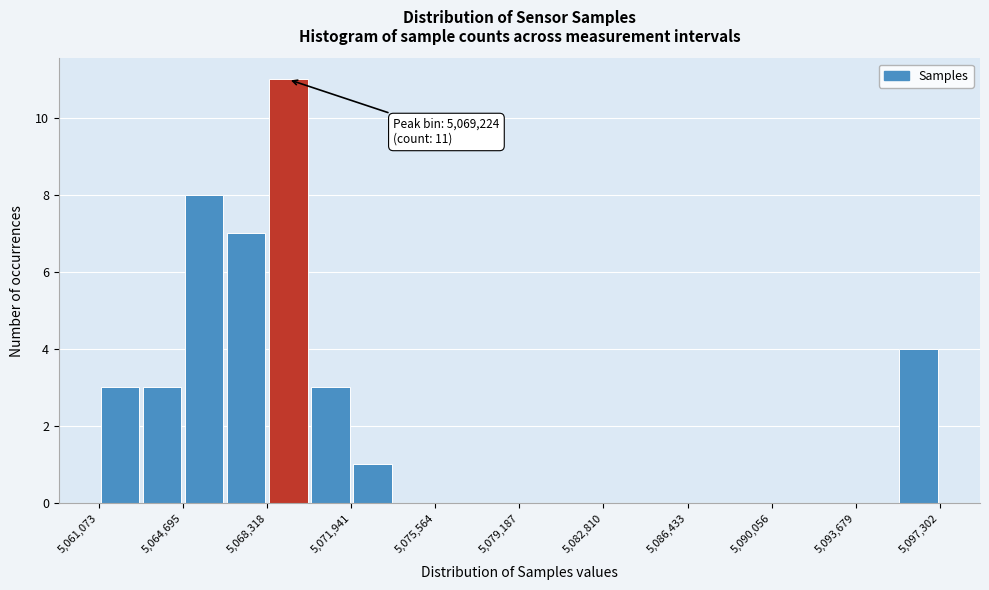

Read against the x-axis, roughly where is the centre of the tallest bar?

5069000